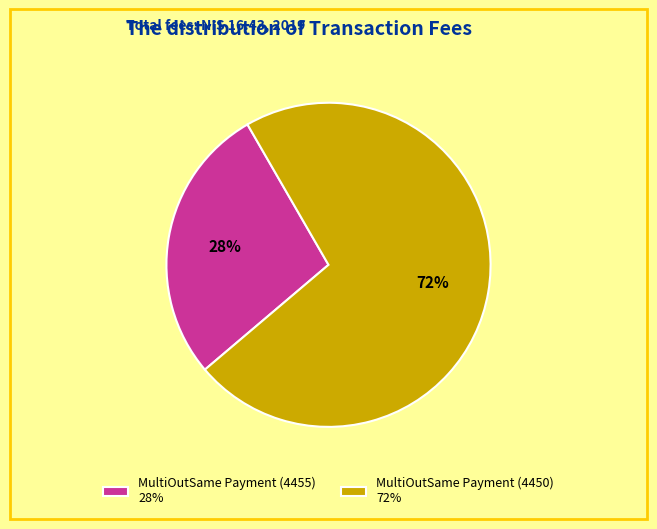

Rank the categories by value from highest to lowest.

MultiOutSame Payment (4450), MultiOutSame Payment (4455)